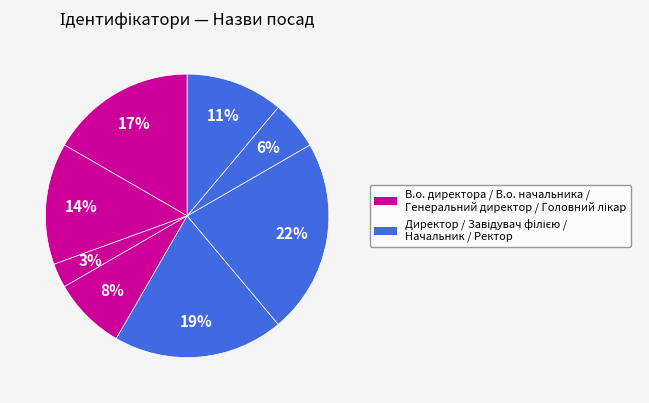

What is the largest slice in the pie chart?

Завідувач філією